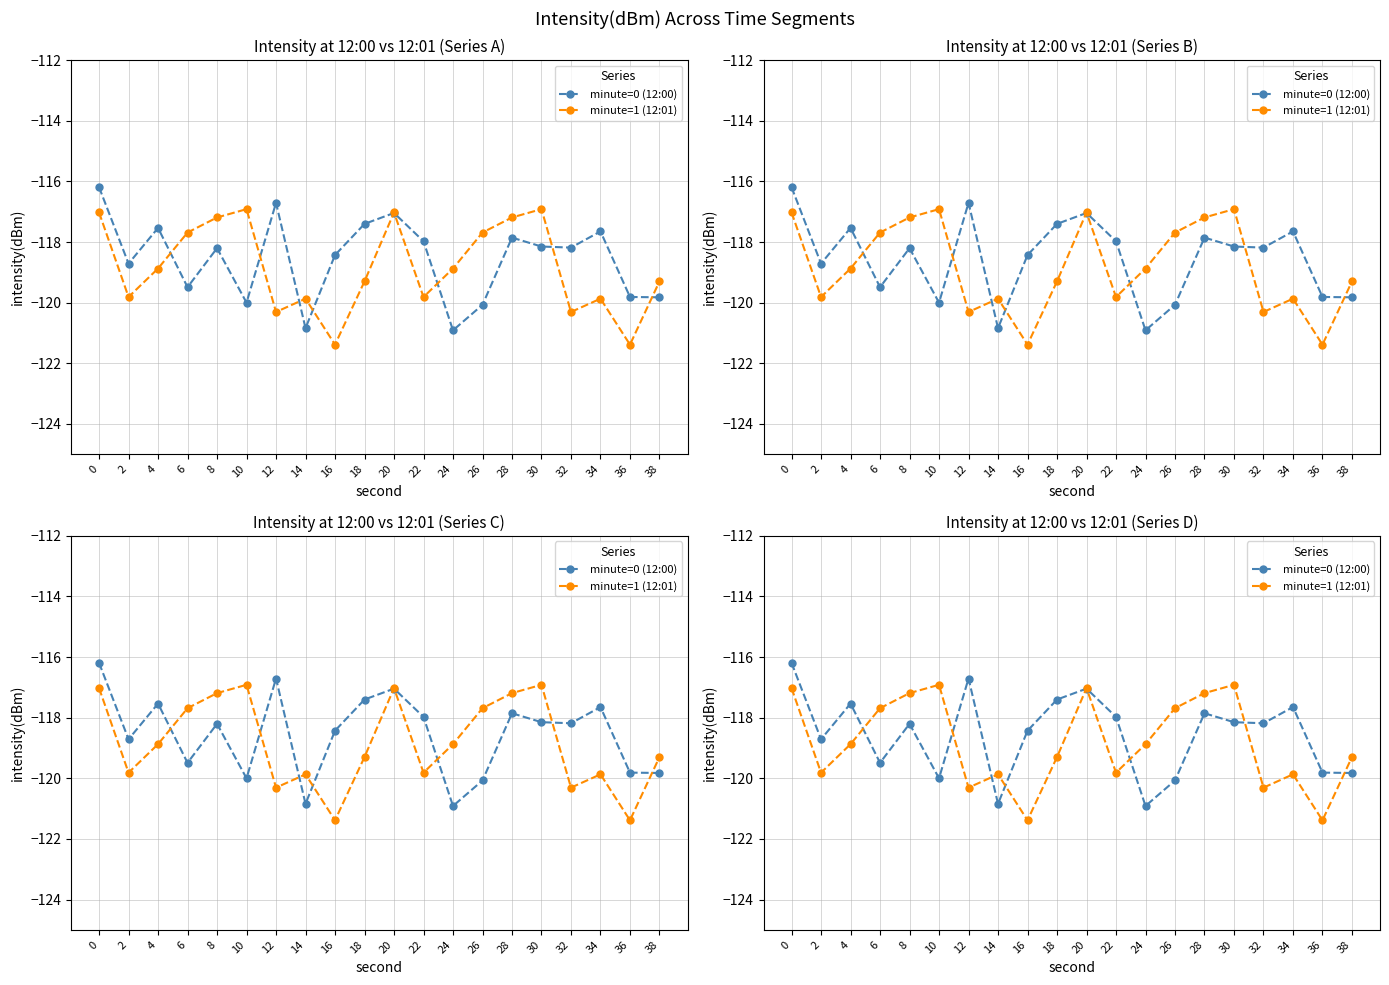

What are all the series names shown in the legend?

minute=0 (12:00), minute=1 (12:01)